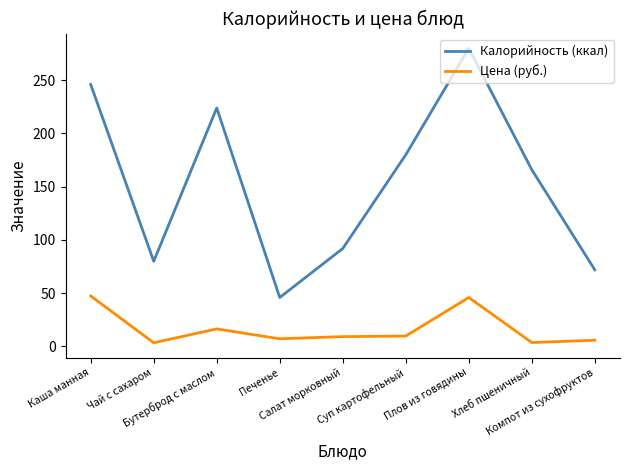

In Цена (руб.), how many points are higher than both neighbors (excluding endpoints)?

2